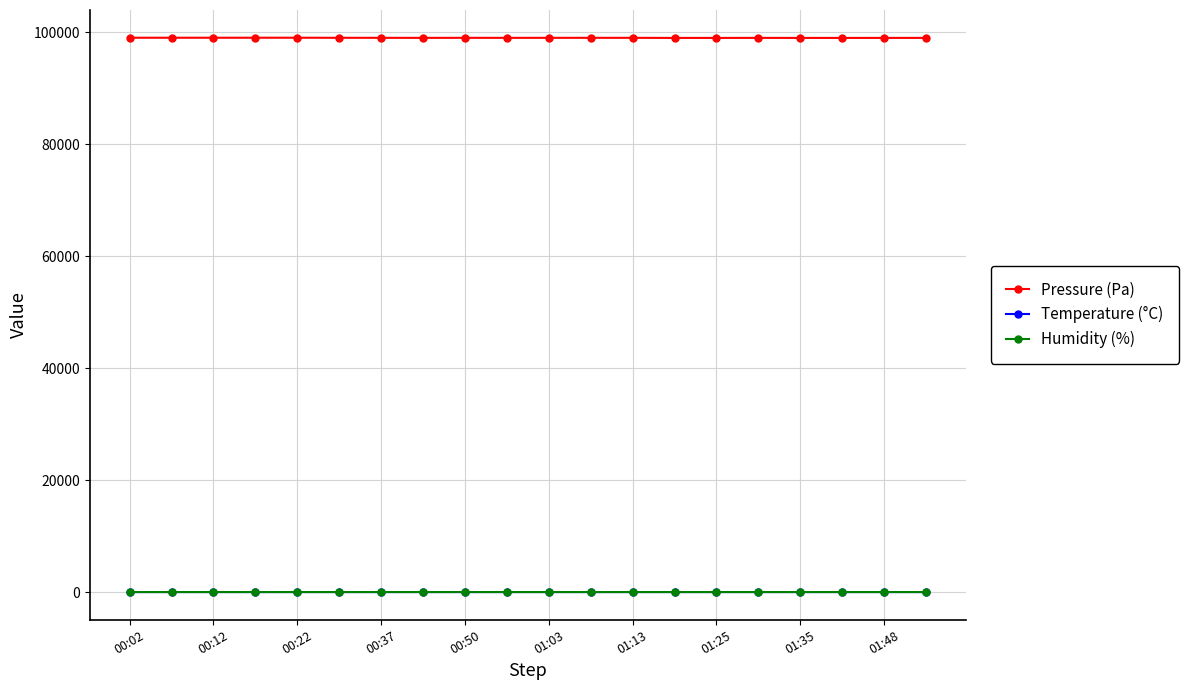

At how many categories does at least one series exceed 2792?

20